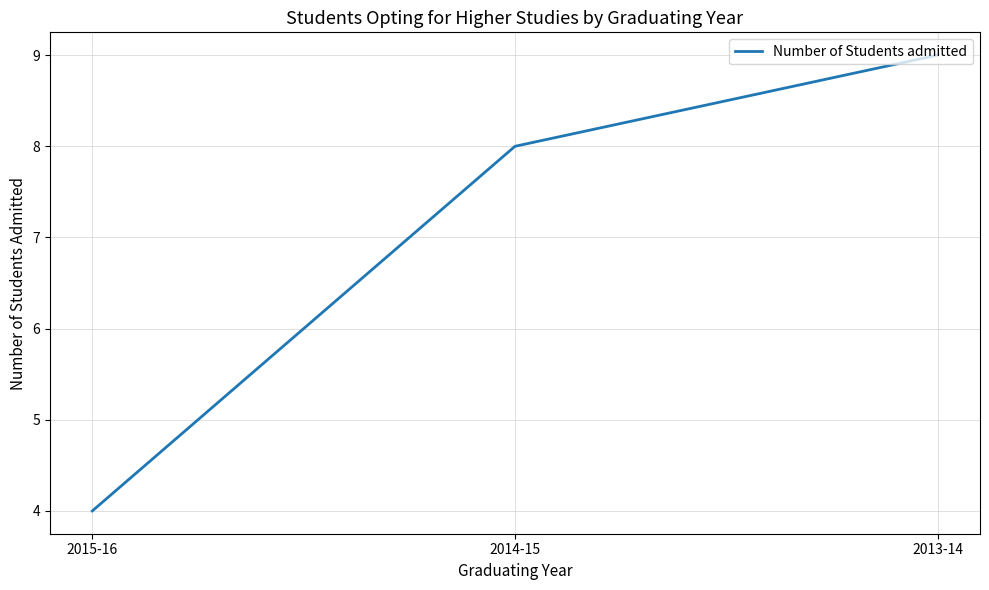

List the labels in order of value, smallest first.

2015-16, 2014-15, 2013-14